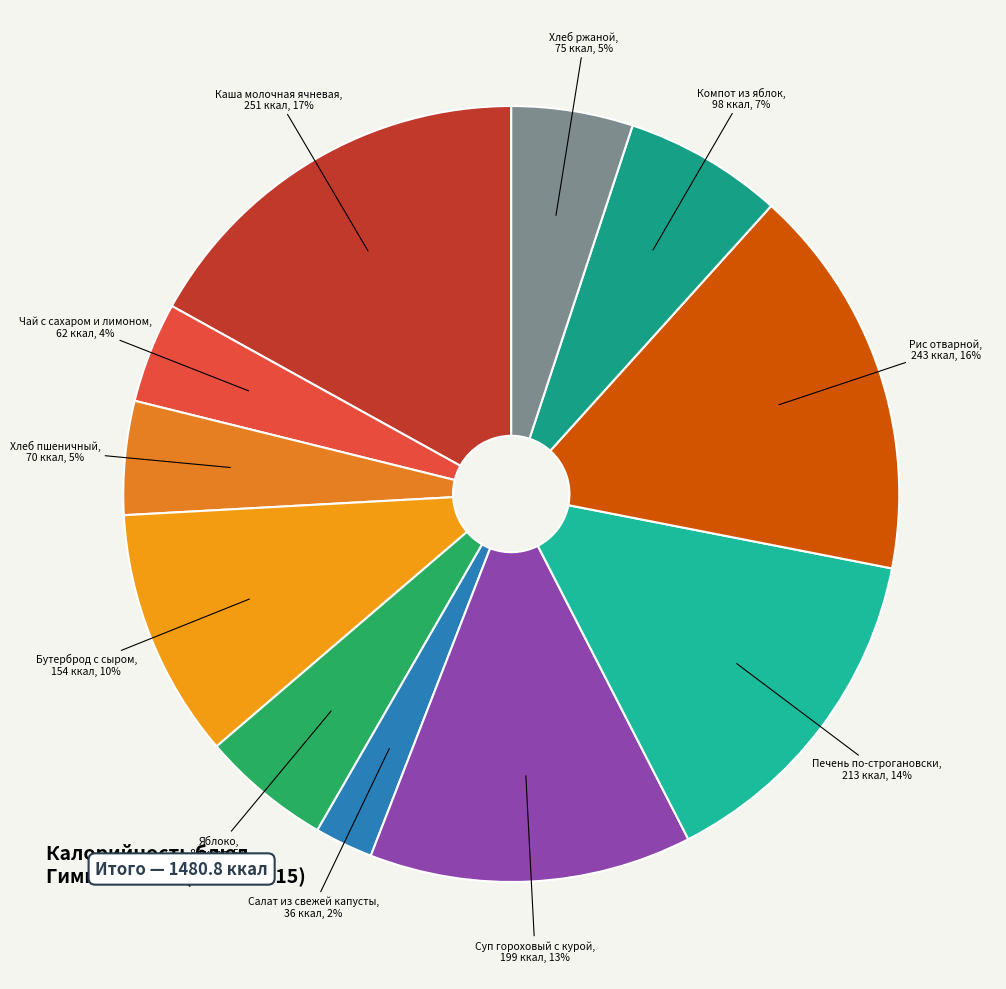

How many slices are in this pie chart?

11